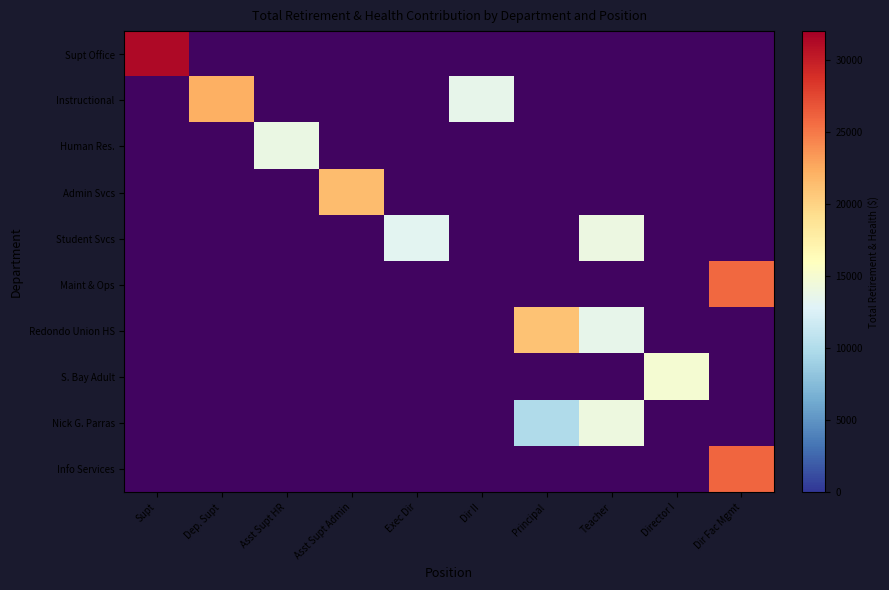

Rank the categories by Info Services value from lowest to highest.

Supt, Dep. Supt, Asst Supt HR, Asst Supt Admin, Exec Dir, Dir II, Principal, Teacher, Director I, Dir Fac Mgmt